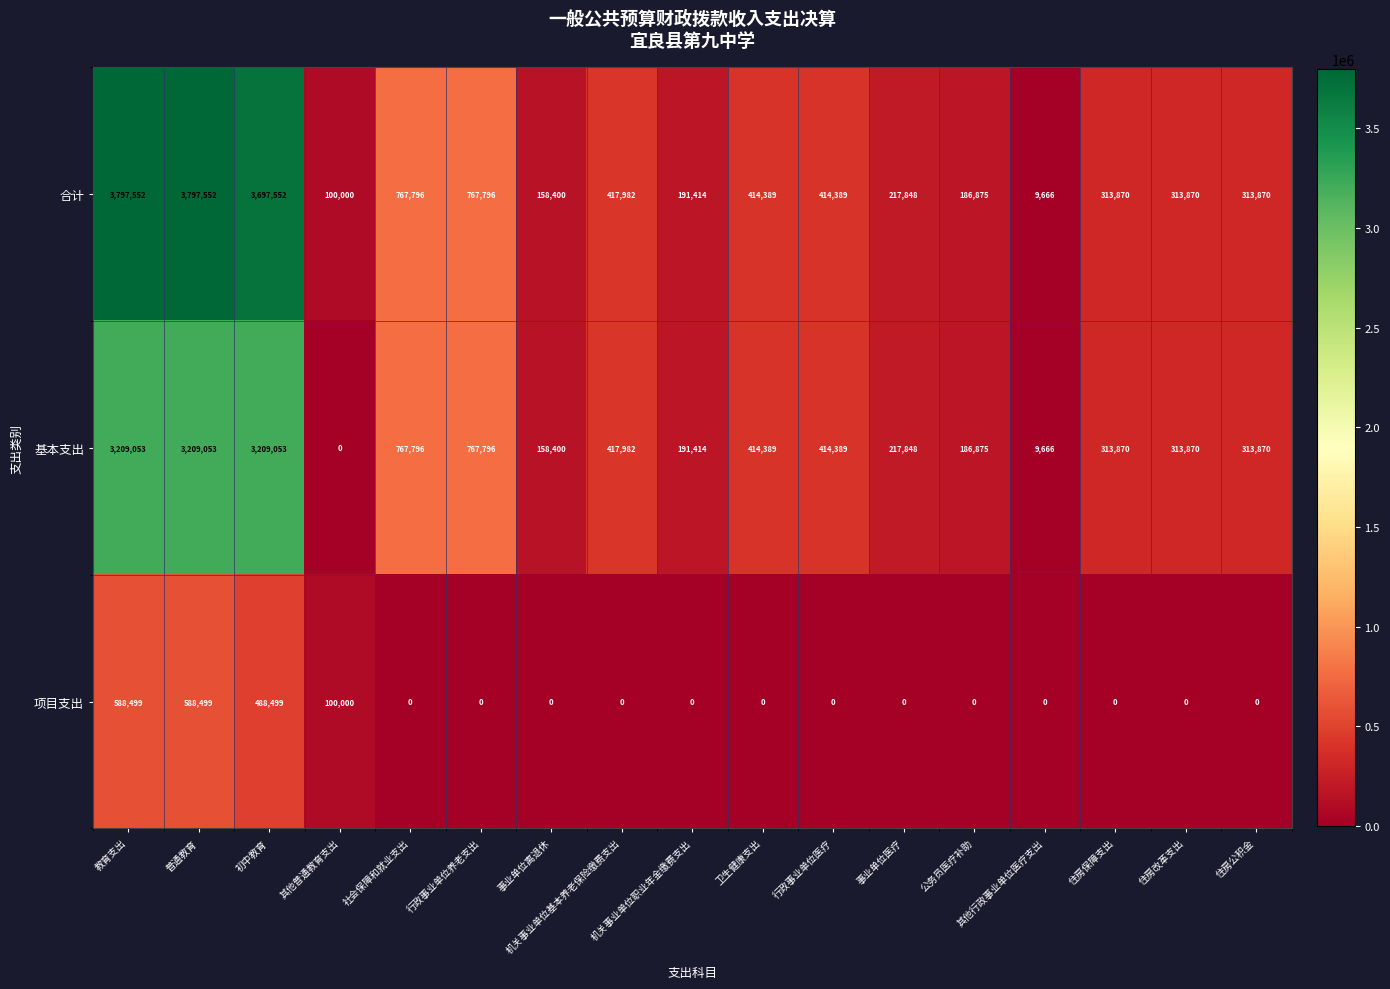

At which label does 合计 first exceed 313870?

教育支出